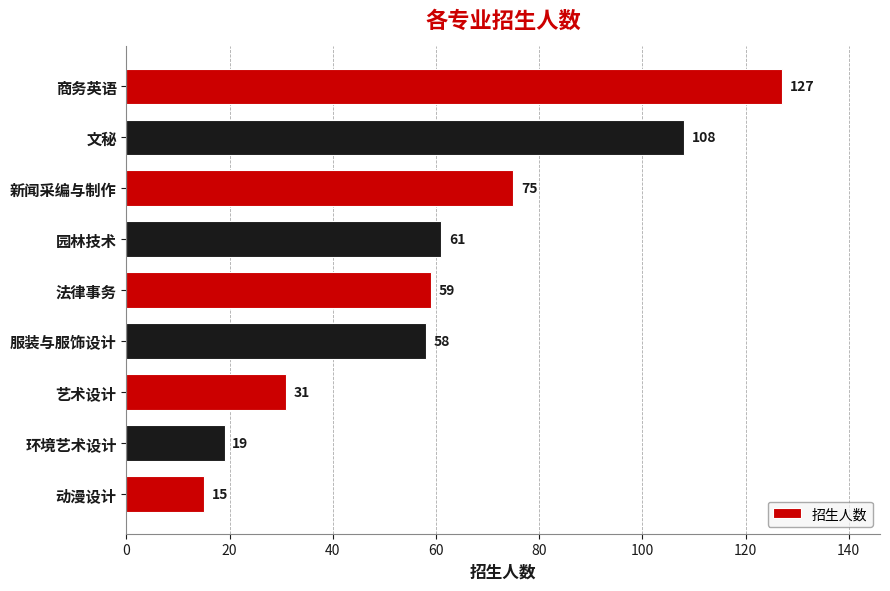

Is it true that the value at 环境艺术设计 is 8?

False